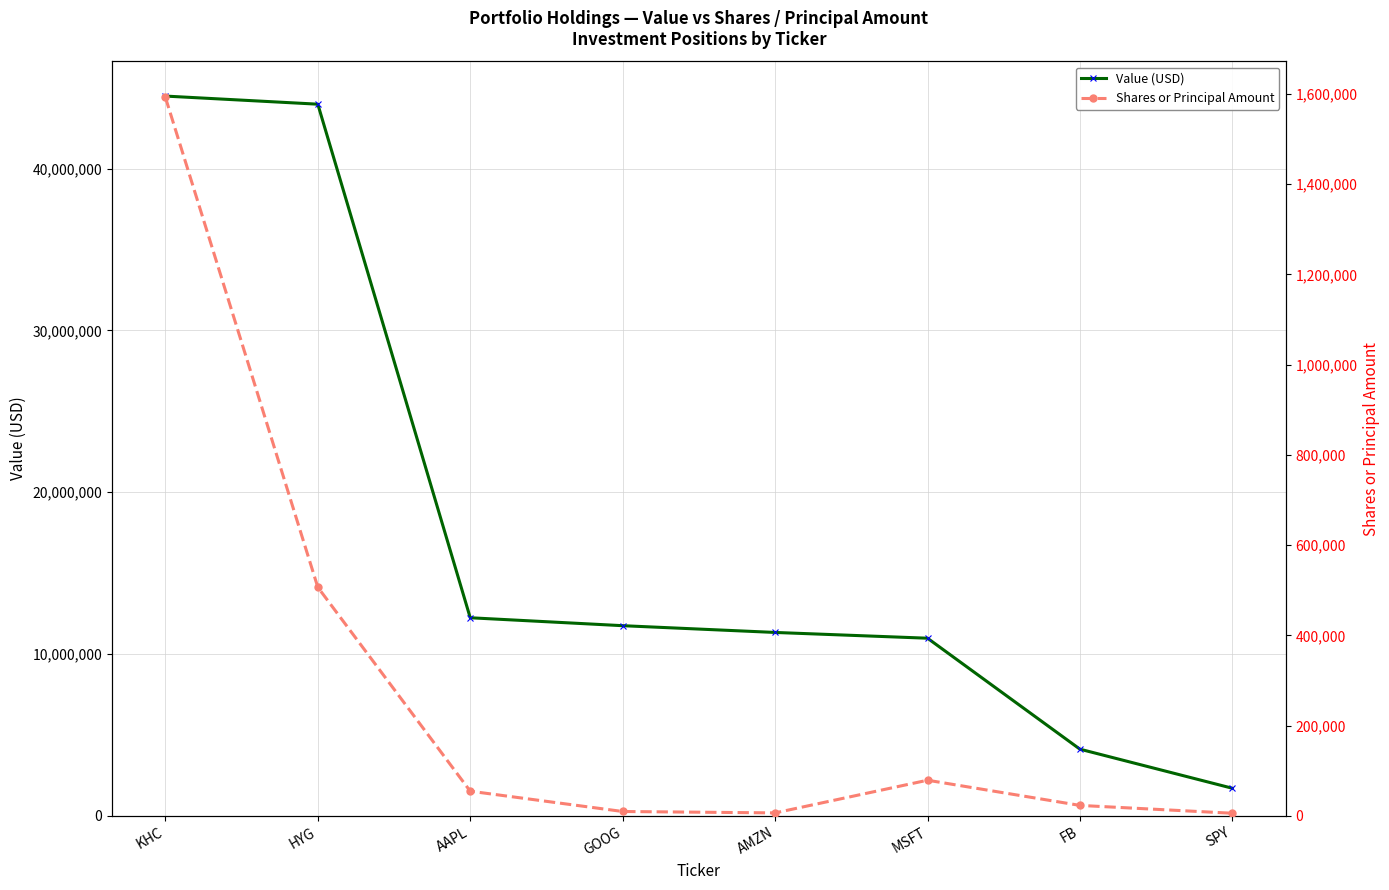

Reading left to right, transcribe all the data shown in this chart.

Value (USD): KHC=44482000	HYG=43981000	AAPL=12242000	GOOG=11752000	AMZN=11334000	MSFT=10978000	FB=4120000	SPY=1705000
Shares or Principal Amount: KHC=1592356	HYG=506576	AAPL=54660	GOOG=9641	AMZN=6529	MSFT=78959	FB=23137	SPY=5744